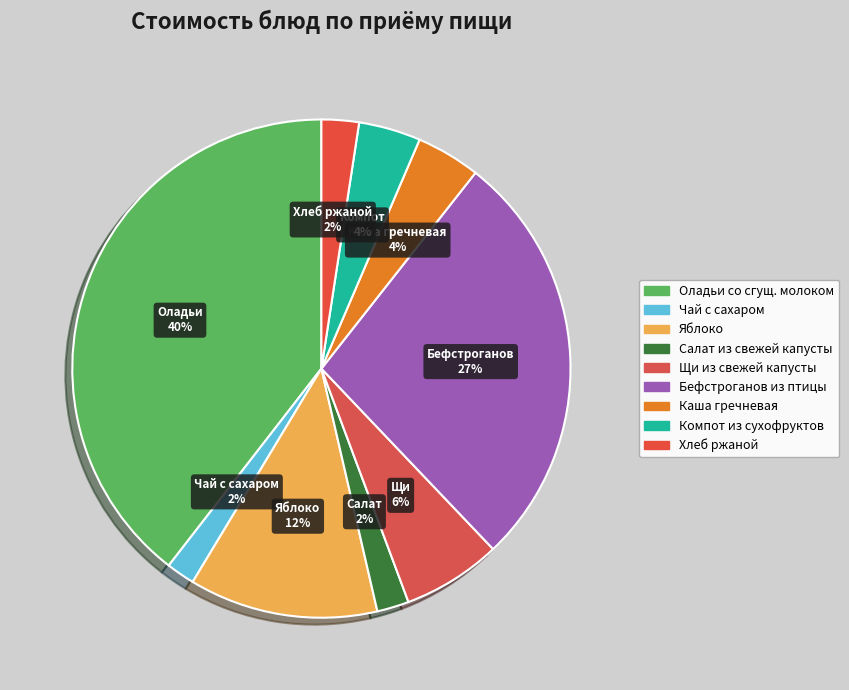

How many segments does this pie chart have?

9